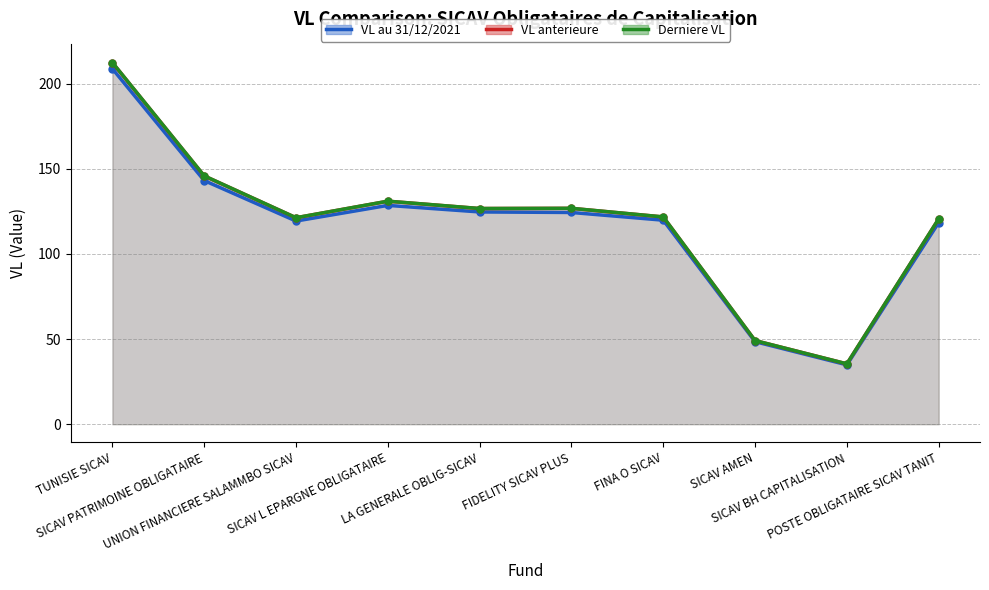

The Derniere VL series shows 126.8 at FIDELITY SICAV PLUS. True or false?

True